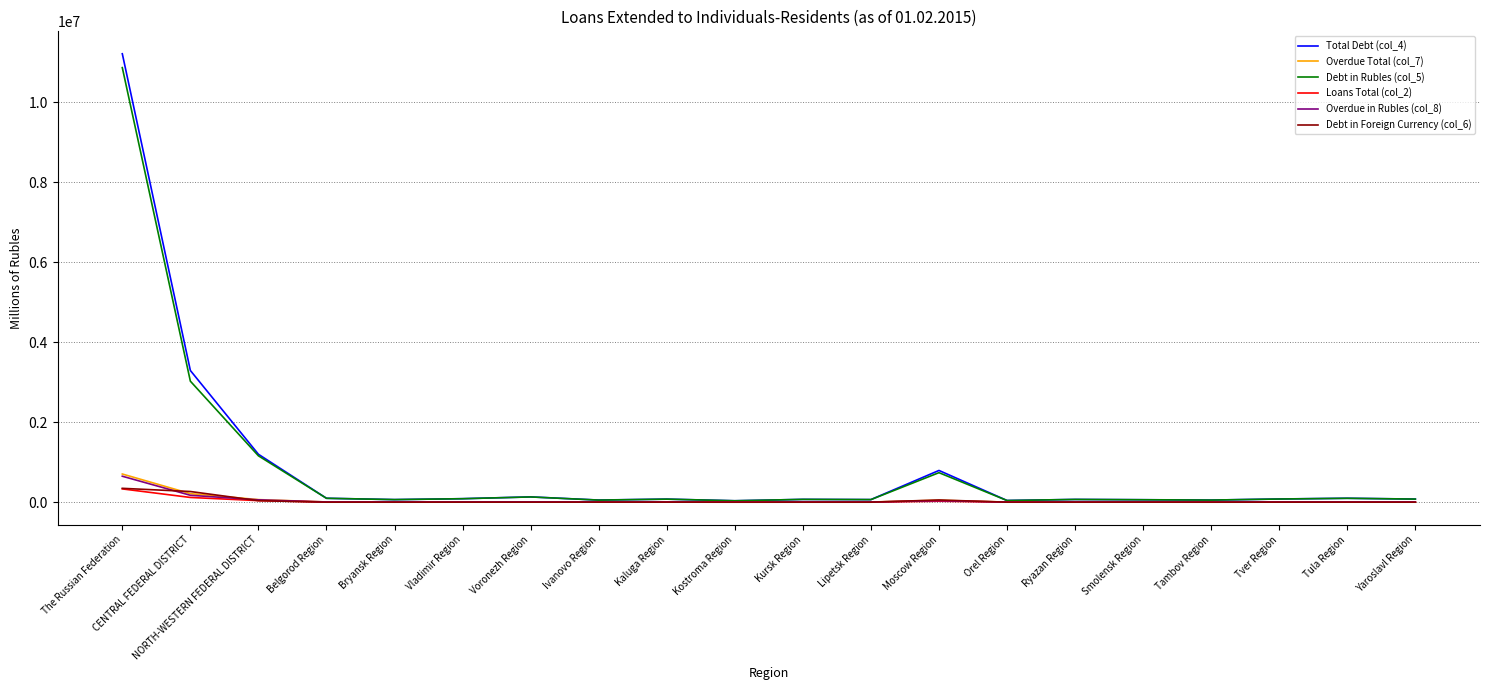

In Debt in Rubles (col_5), how many points are lower than both neighbors (excluding endpoints)?

6